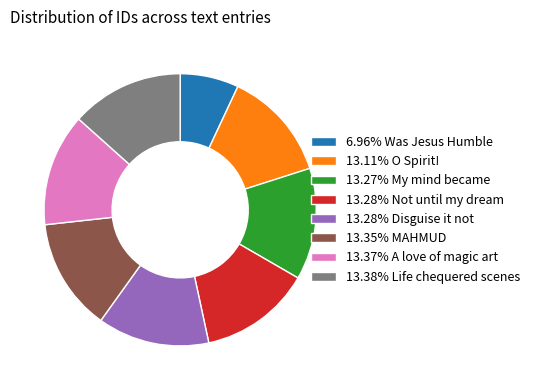

What is the ratio of the value at 13.35% MAHMUD to the value at 13.27% My mind became?

1.0